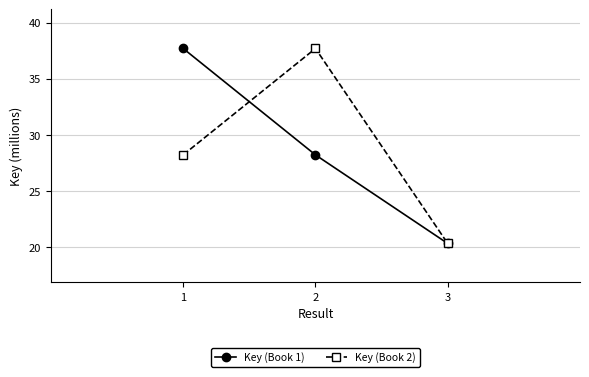

What is the smallest value displayed?

20.3